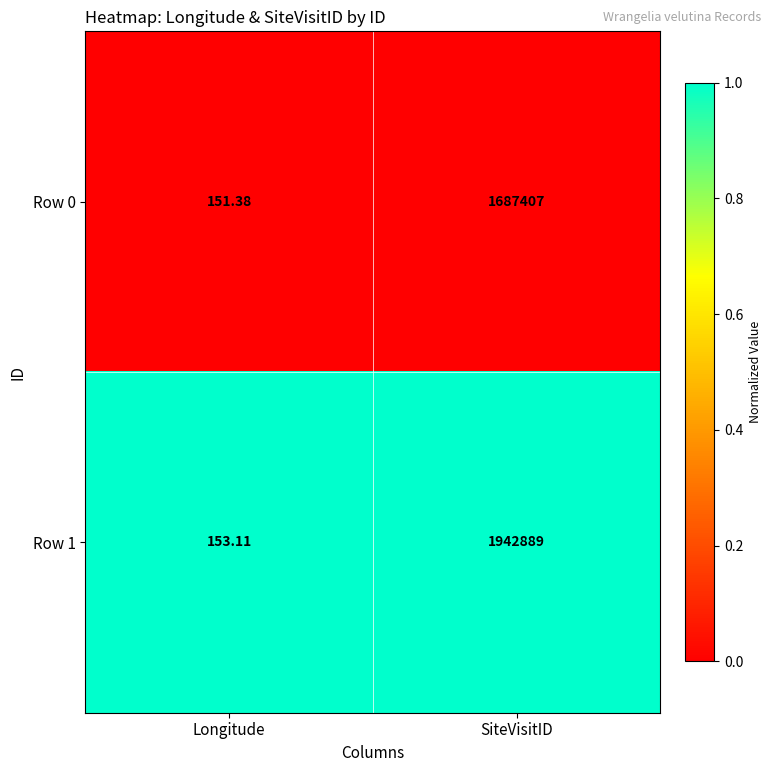

Where is Row 1 nearest to the value 971521?

Longitude